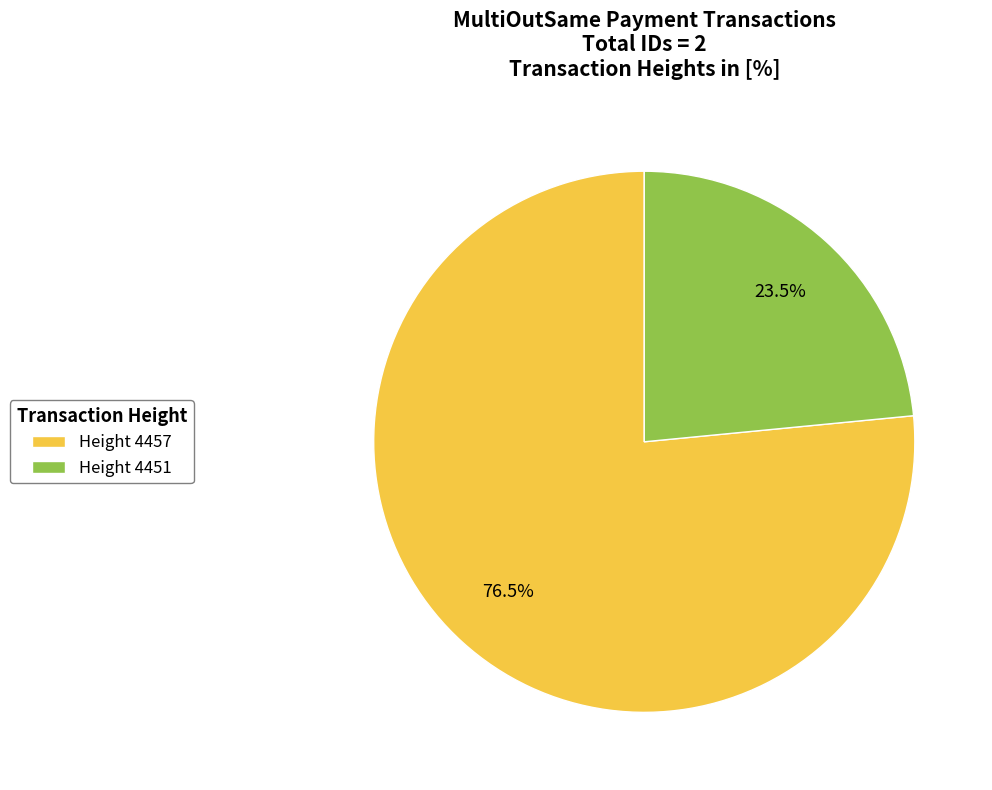

What percentage do Height 4451 and Height 4457 together represent?

100.0%